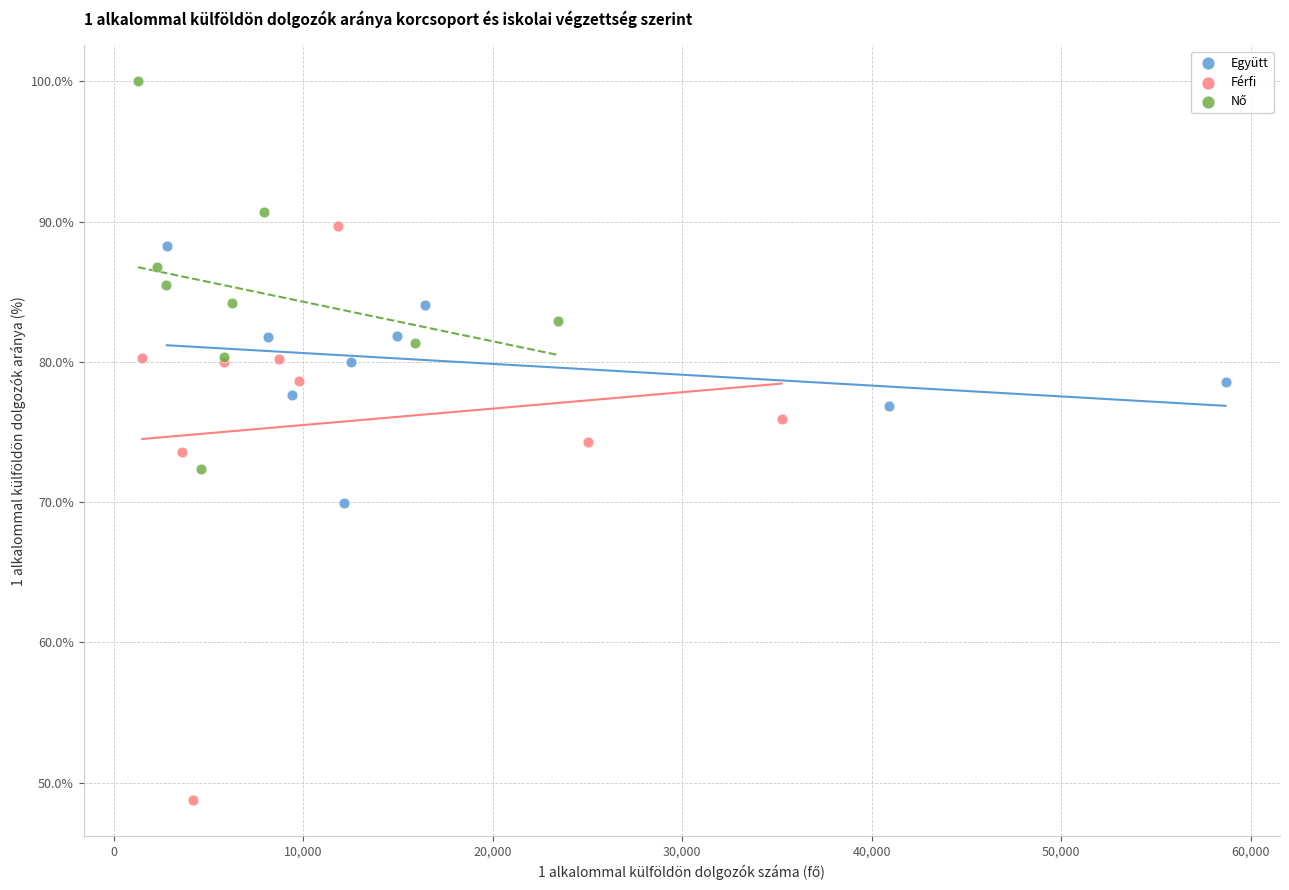

Which series reaches the minimum Y coordinate?

Férfi